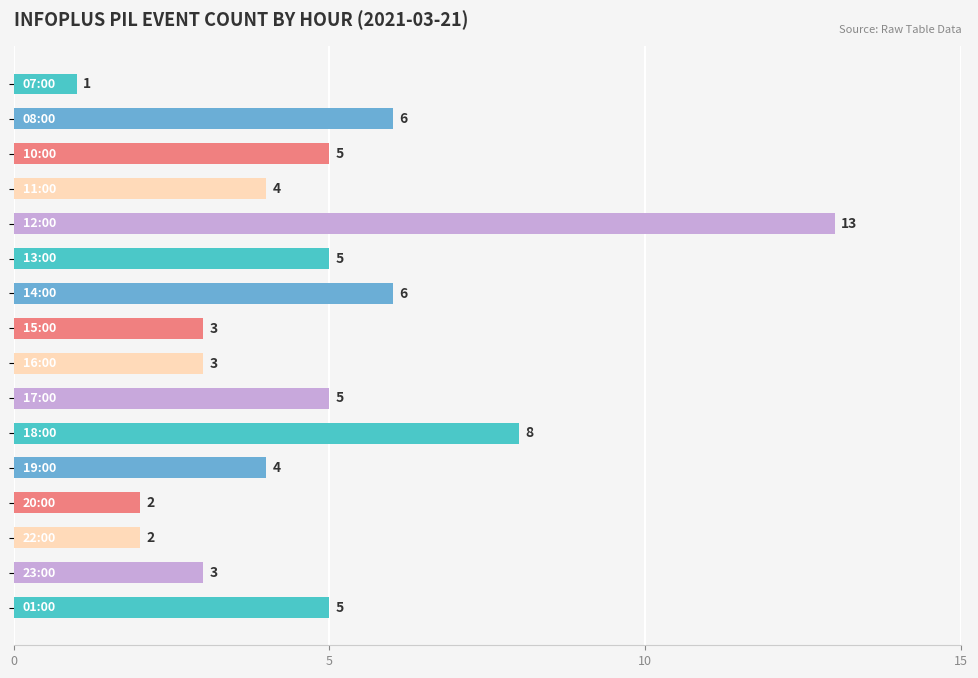

Reading top to bottom, extract all data points from this chart.

1	6	5	4	13	5	6	3	3	5	8	4	2	2	3	5